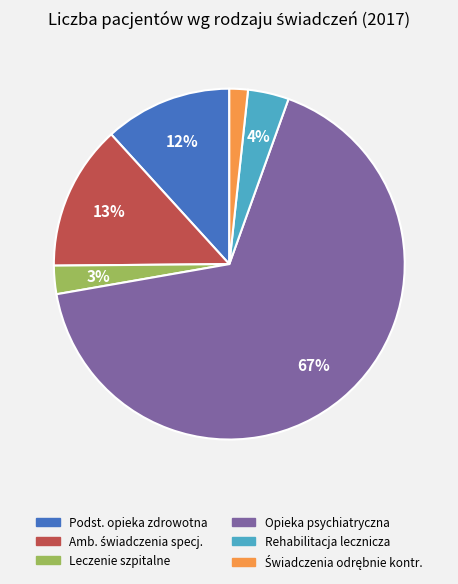

To the nearest percent, what is the average slice percentage?

17%